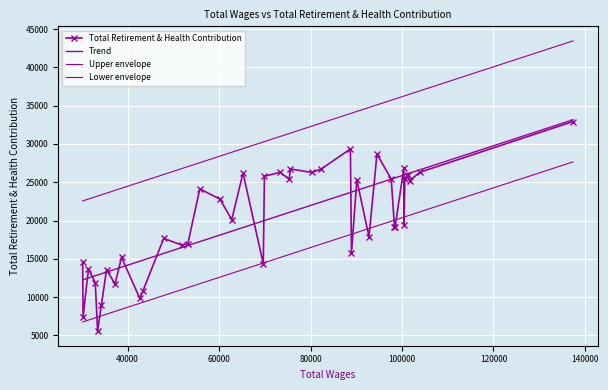

Which series has the largest range (max minus min)?

Total Retirement & Health Contribution